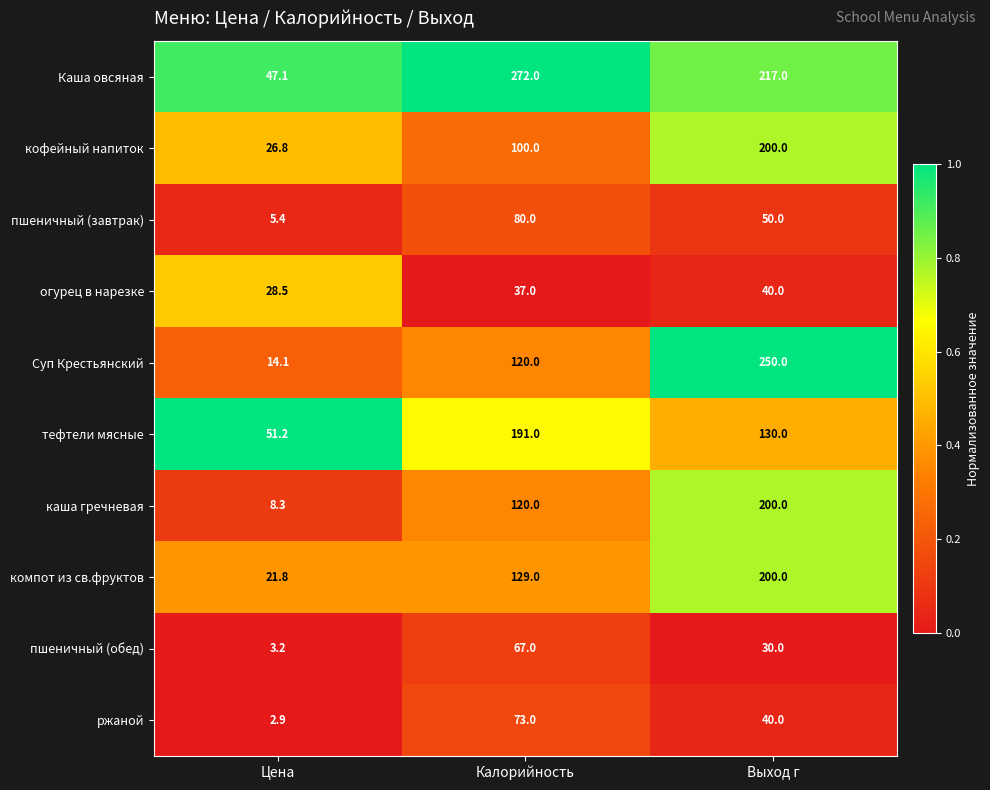

Reading left to right, list all the values displayed in this chart.

Каша овсяная: 47.1	272.0	217.0
кофейный напиток: 26.8	100.0	200.0
пшеничный (завтрак): 5.4	80.0	50.0
огурец в нарезке: 28.5	37.0	40.0
Суп Крестьянский: 14.1	120.0	250.0
тефтели мясные: 51.2	191.0	130.0
каша гречневая: 8.3	120.0	200.0
компот из св.фруктов: 21.8	129.0	200.0
пшеничный (обед): 3.2	67.0	30.0
ржаной: 2.9	73.0	40.0